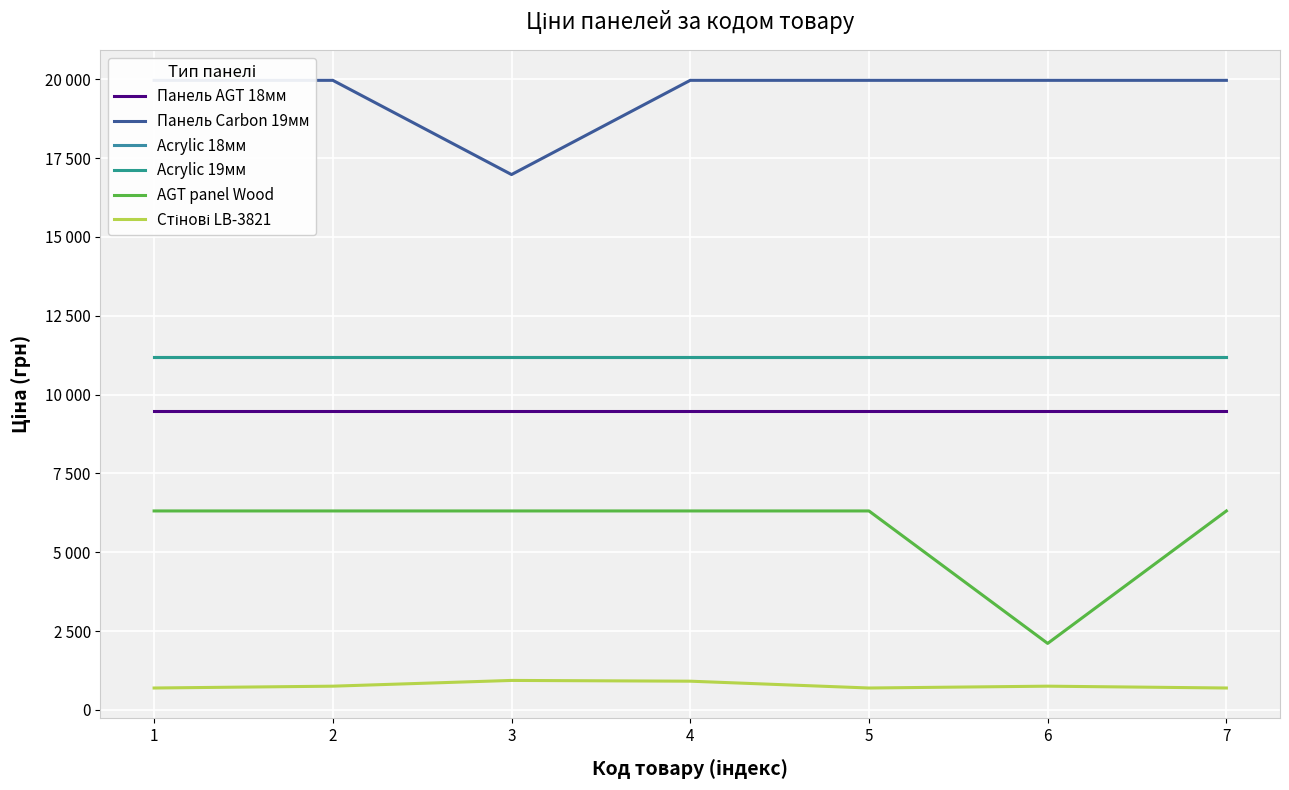

True or false: Стінові LB-3821 has more than 0 interior local peaks.

True